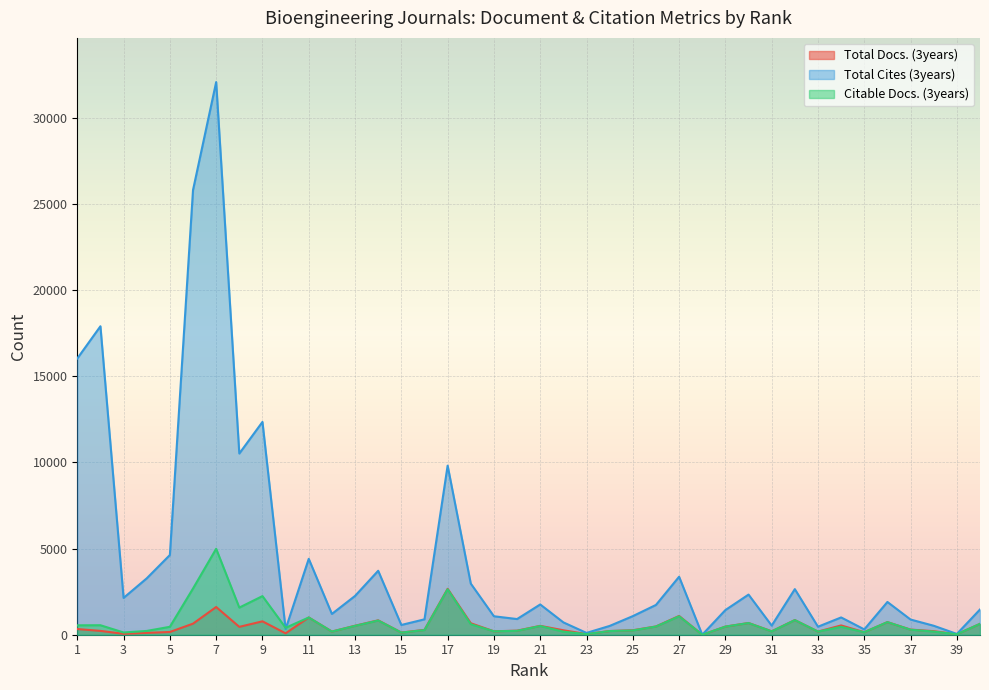

True or false: Total Cites (3years) and Total Docs. (3years) intersect in this chart.

False